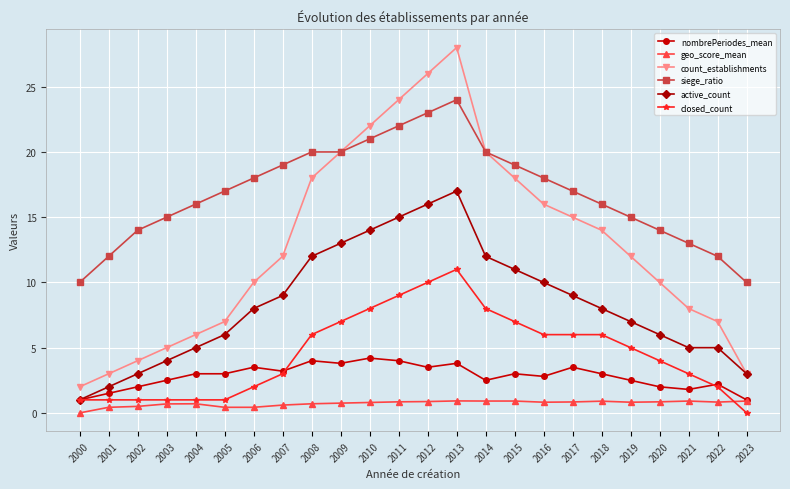

Which series has the largest total across all categories?

siege_ratio